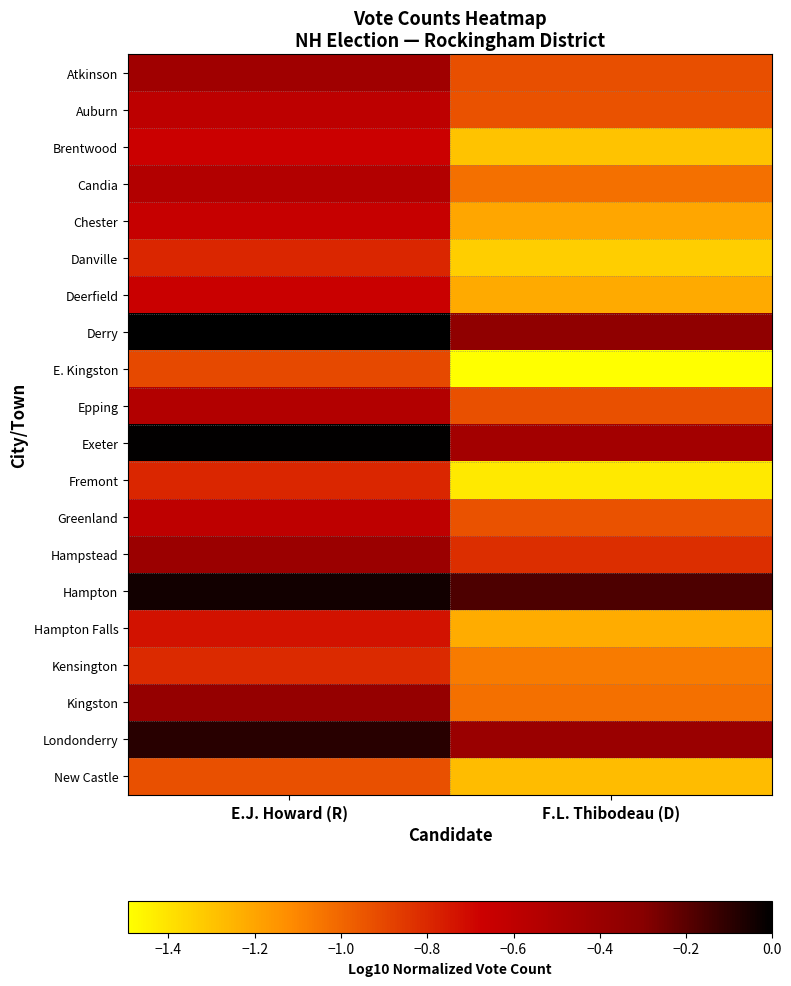

Which category has the lowest value across all series?

F.L. Thibodeau (D)